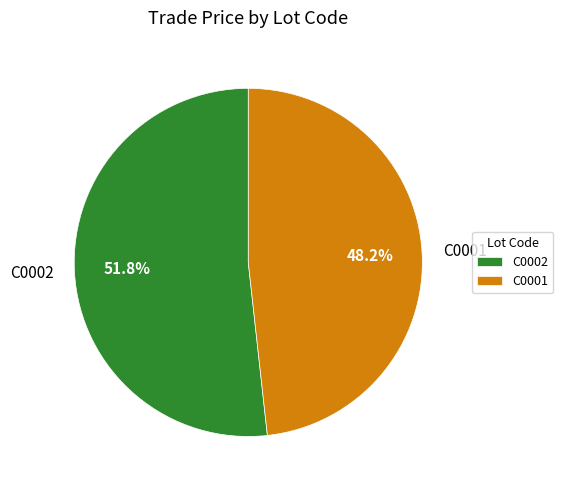

Which has a higher value, C0002 or C0001?

C0002